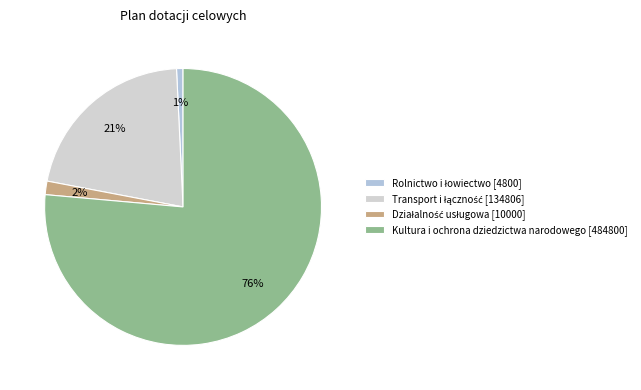

How many segments does this pie chart have?

4